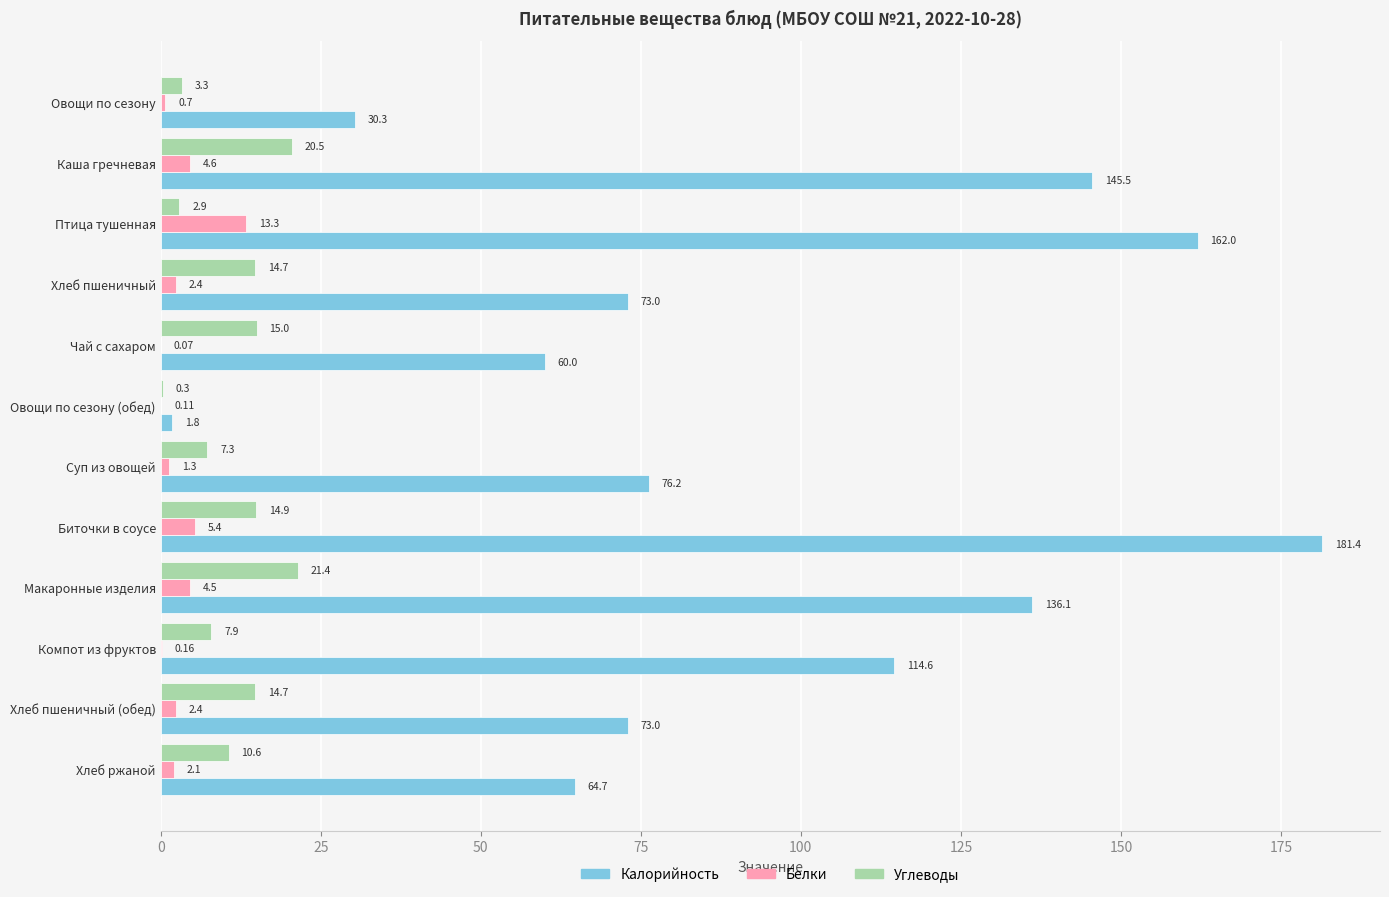

What is the sum of the Углеводы values at Овощи по сезону (обед) and Овощи по сезону?

3.6